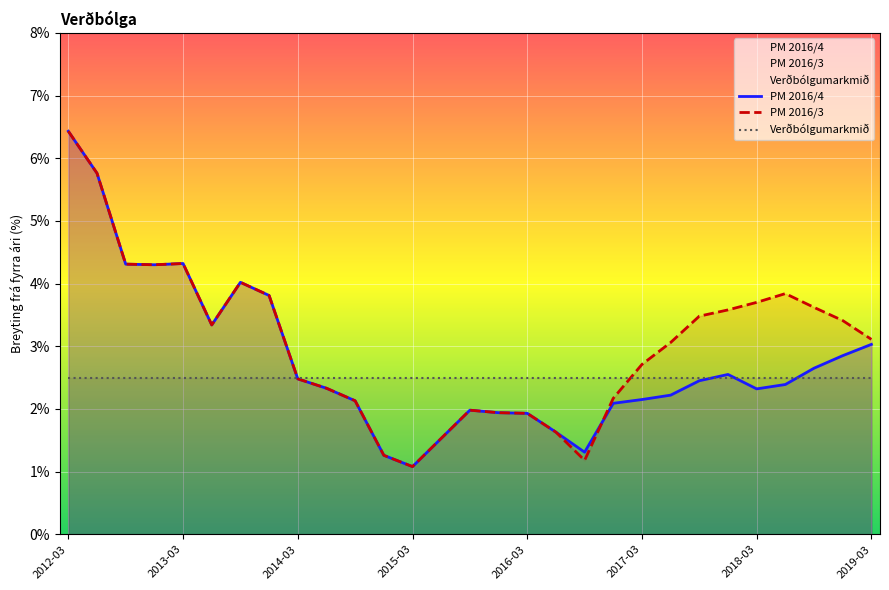

At which label does PM 2016/3 reach its minimum?

2015-03